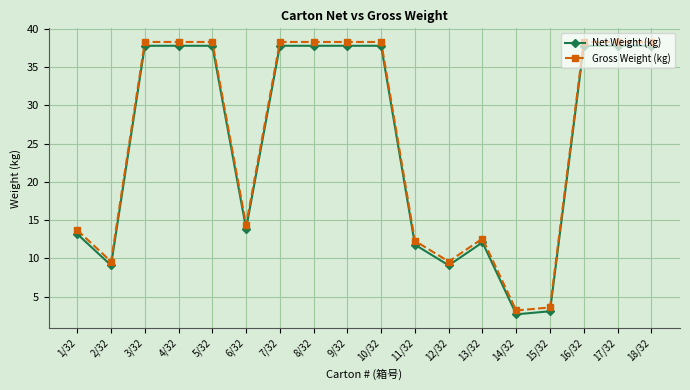

Where is the first local minimum for Gross Weight (kg)?

2/32